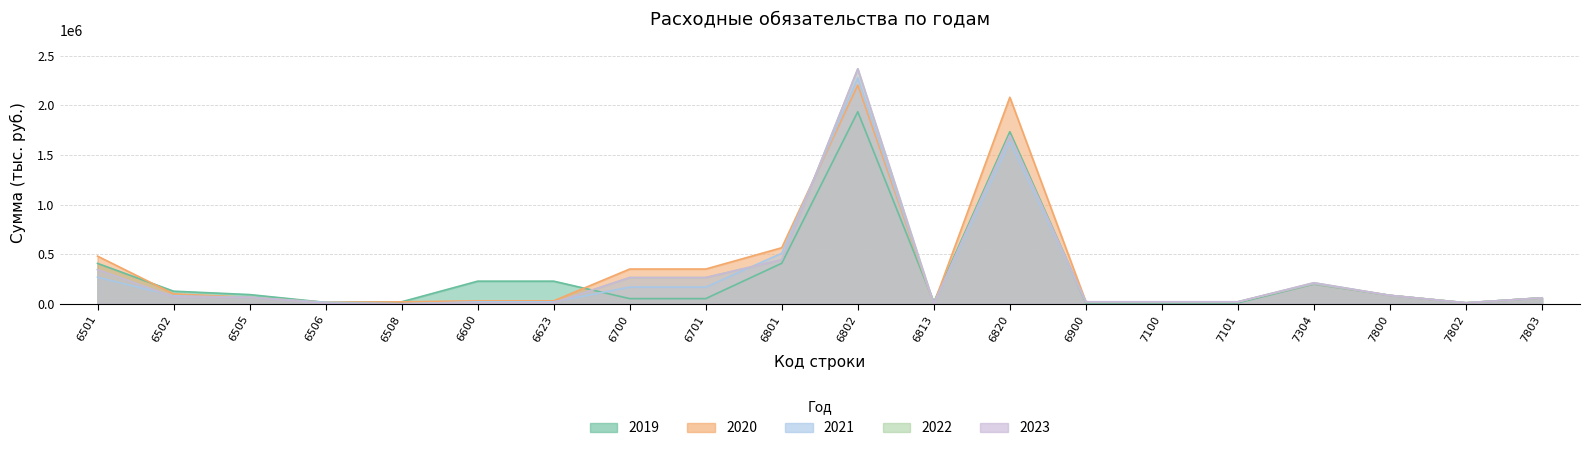

True or false: 2023 has a value of 141055.3 at 7304.

False